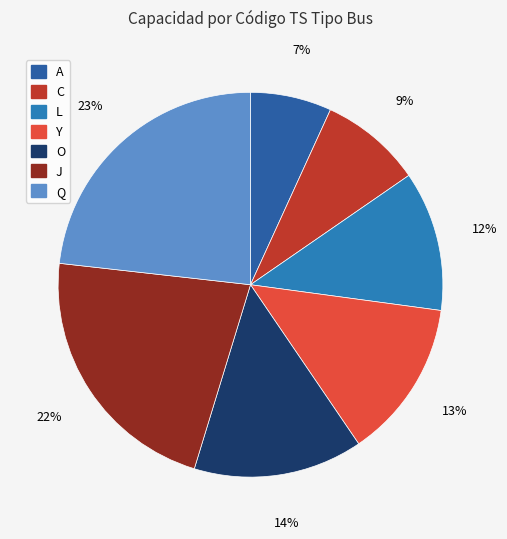

Between O and Q, which is larger?

Q